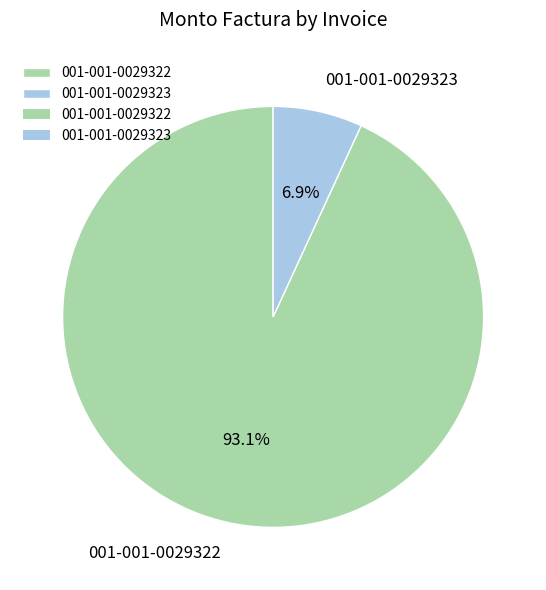

Is there any slice that represents more than half of the pie?

Yes